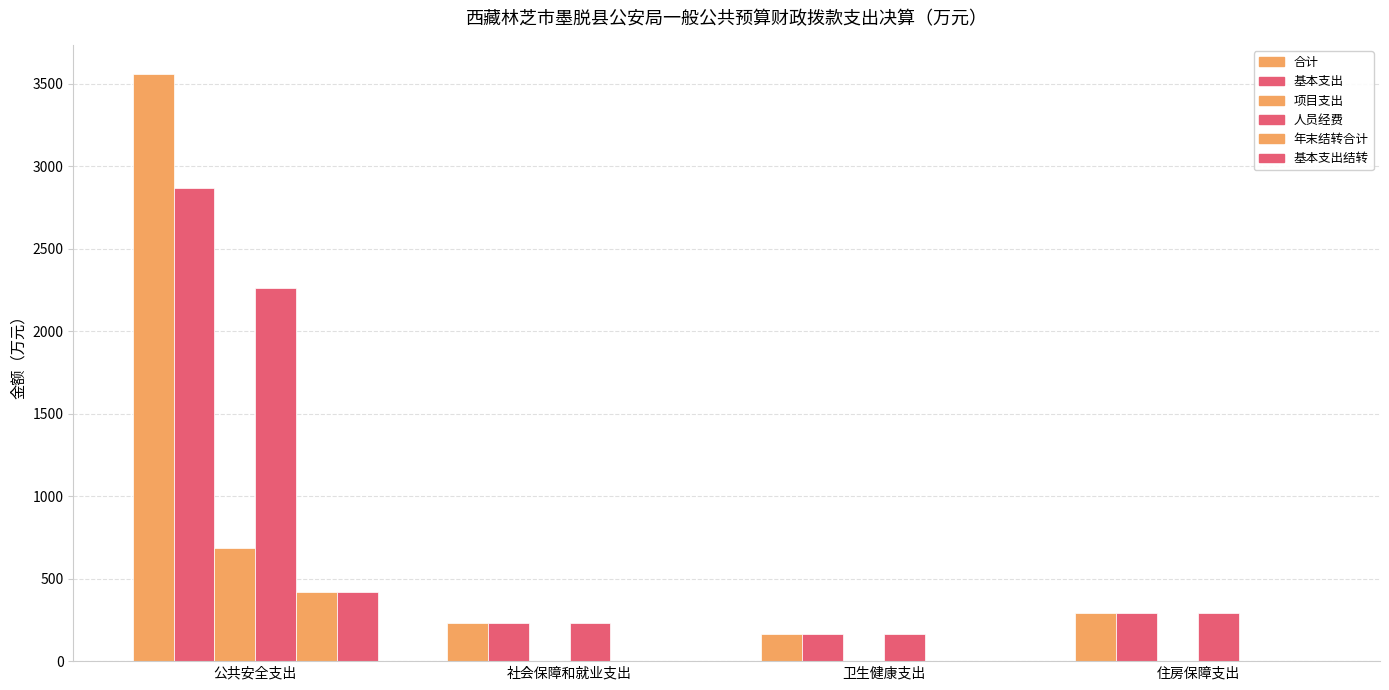

Reading right to left, what are all the values shown in this chart?

合计: 住房保障支出=291.0	卫生健康支出=162.6	社会保障和就业支出=233.9	公共安全支出=3557.3
基本支出: 住房保障支出=291.0	卫生健康支出=162.6	社会保障和就业支出=233.9	公共安全支出=2869.3
项目支出: 住房保障支出=0.0	卫生健康支出=0.0	社会保障和就业支出=0.0	公共安全支出=688.0
人员经费: 住房保障支出=291.0	卫生健康支出=162.6	社会保障和就业支出=233.9	公共安全支出=2261.3
年末结转合计: 住房保障支出=0.0	卫生健康支出=0.0	社会保障和就业支出=0.0	公共安全支出=417.9
基本支出结转: 住房保障支出=0.0	卫生健康支出=0.0	社会保障和就业支出=0.0	公共安全支出=417.9